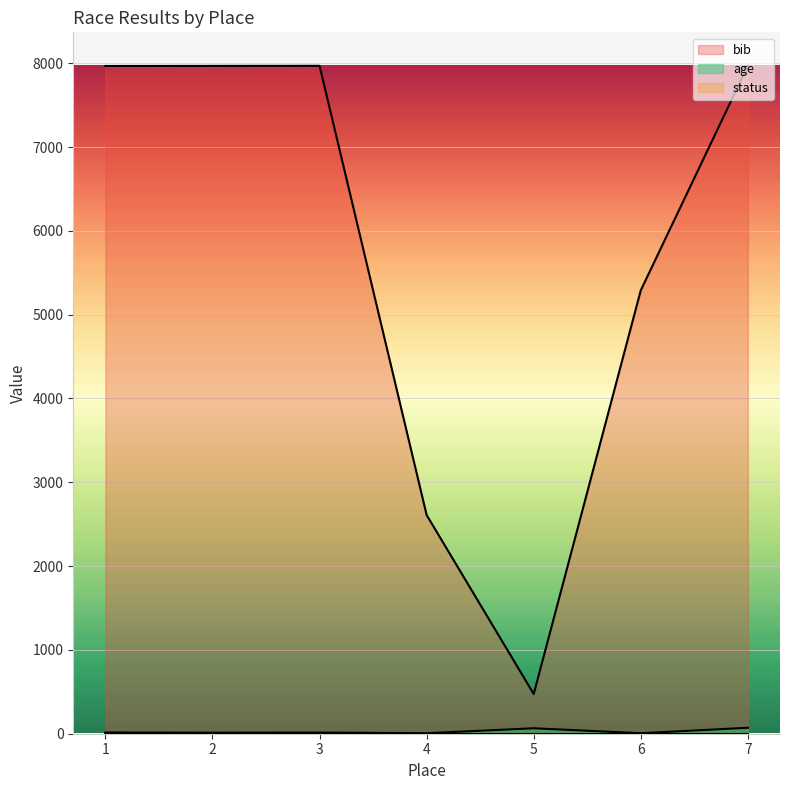

What is the maximum value for age?

71